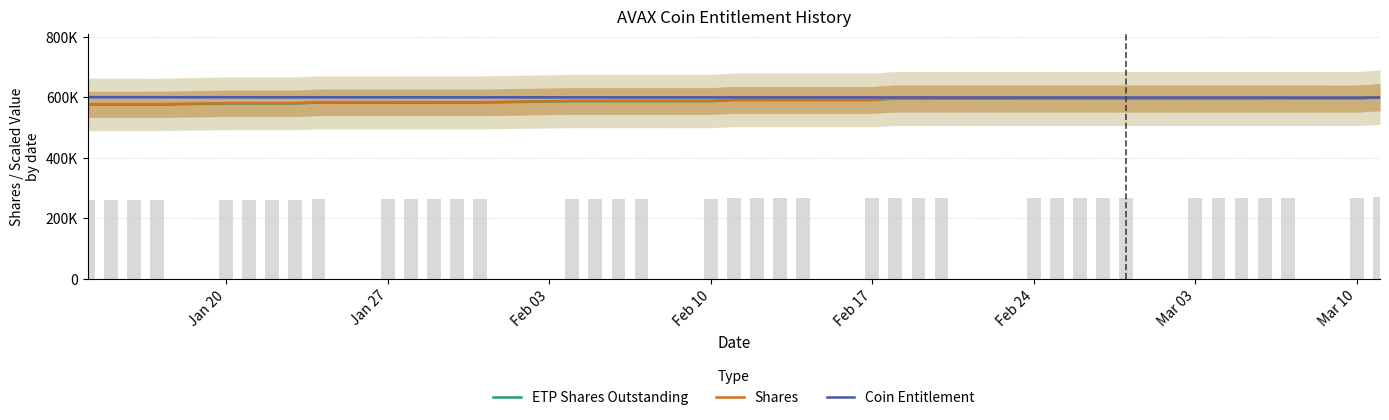

How many data points does each series have?

39